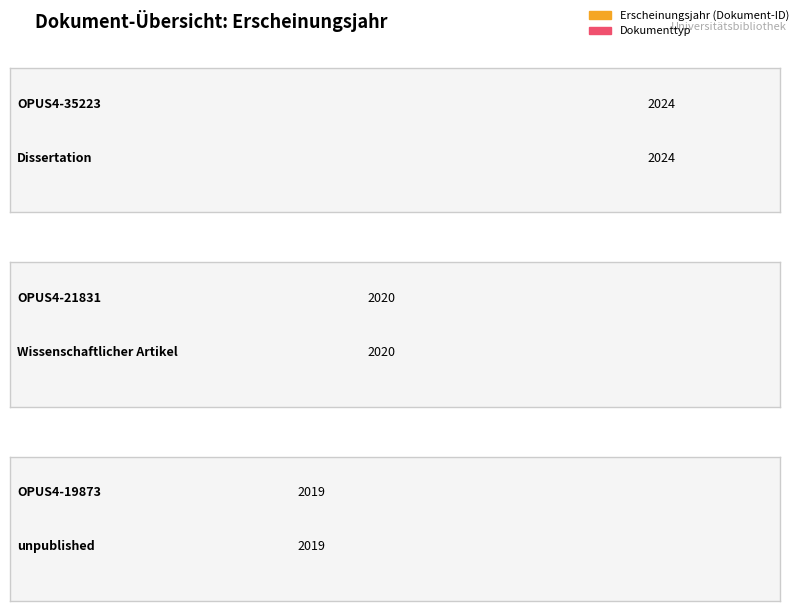

The chart shows a value of 2020 at OPUS4-21831. True or false?

True